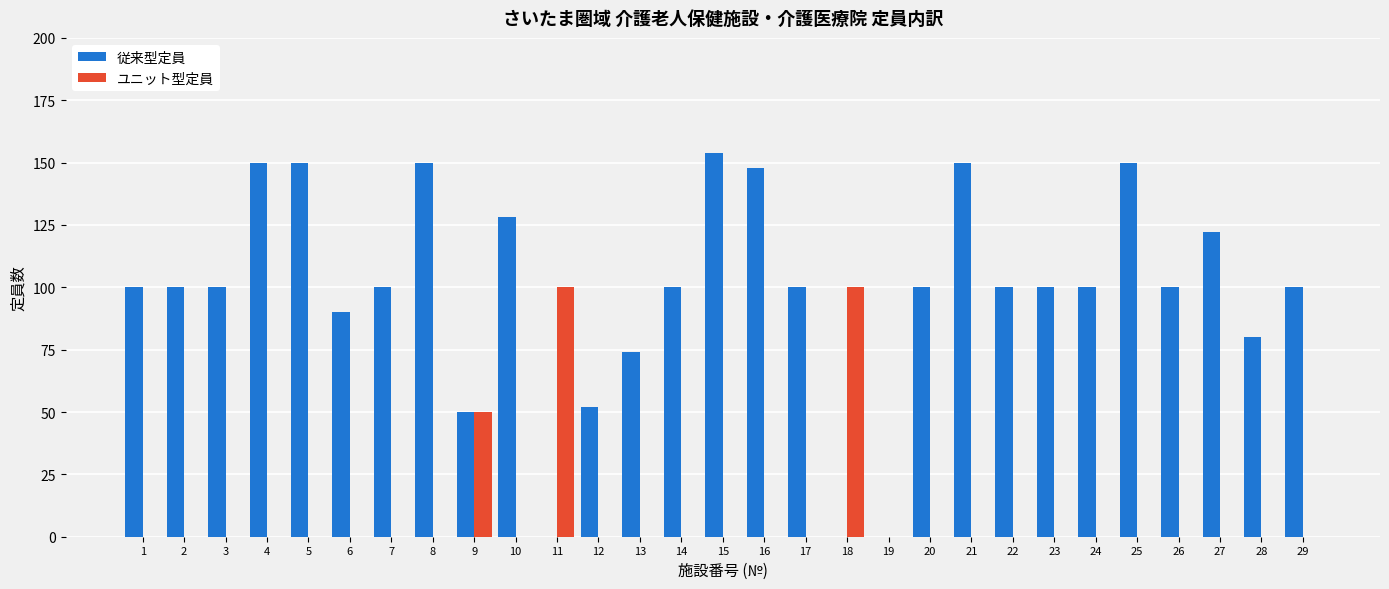

The value of 従来型定員 at 5 is 150. True or false?

True